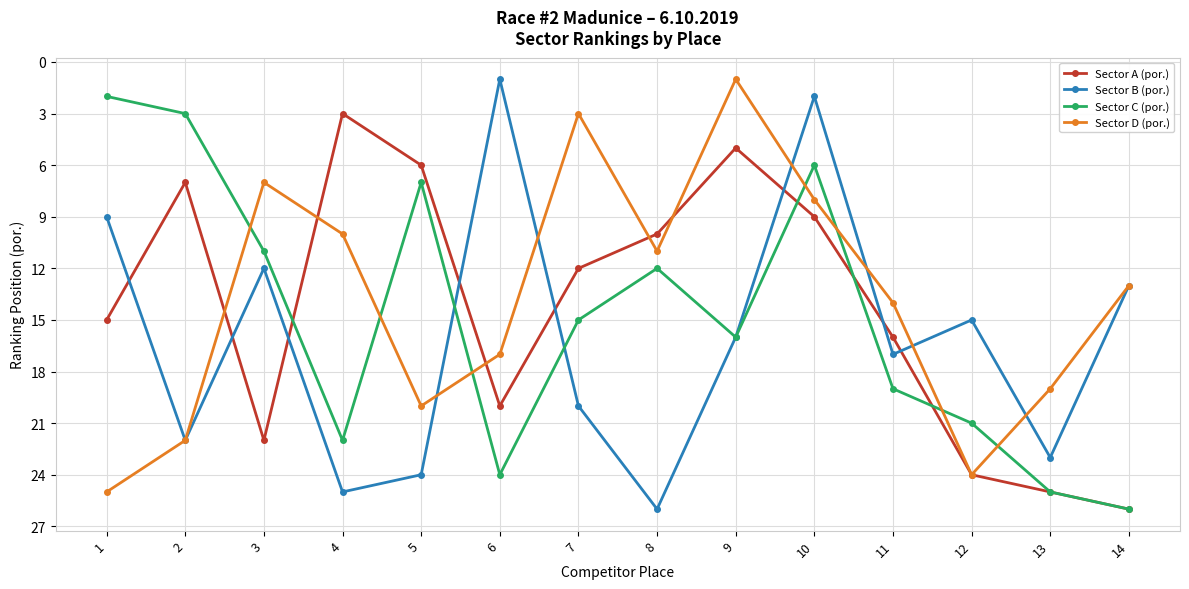

At how many categories does at least one series exceed 4?

14